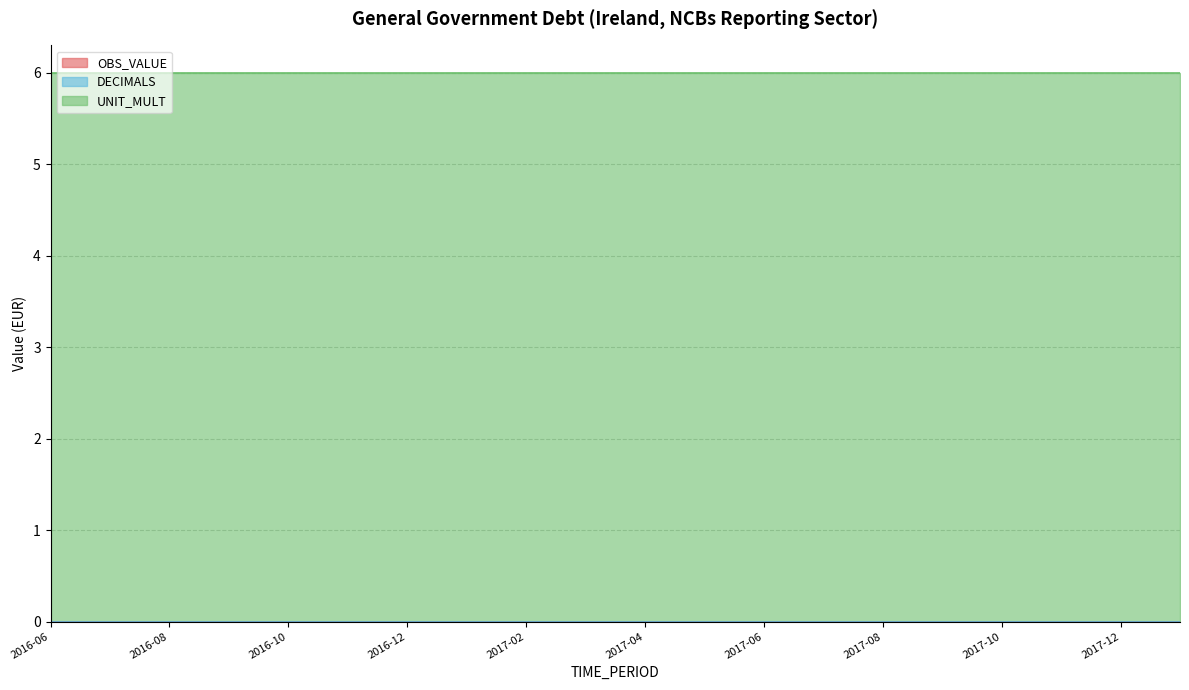

What is the sum of the UNIT_MULT values at 2016-07 and 2017-07?

12